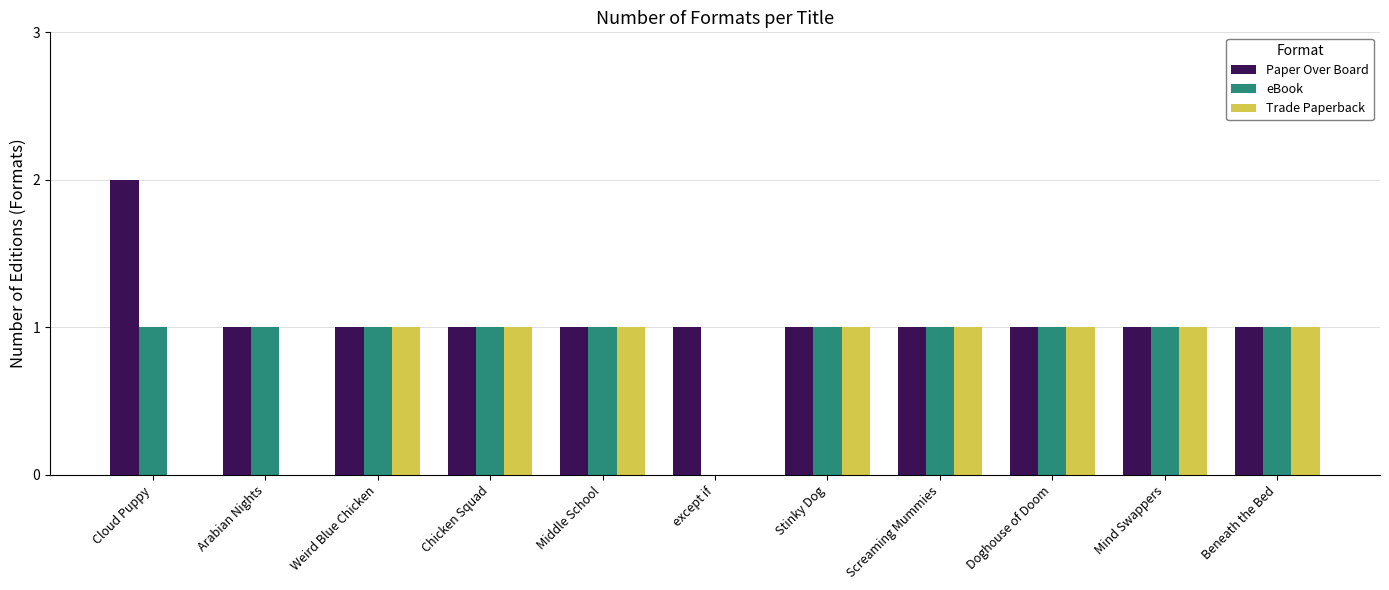

What is the approximate value of eBook at Chicken Squad?

1